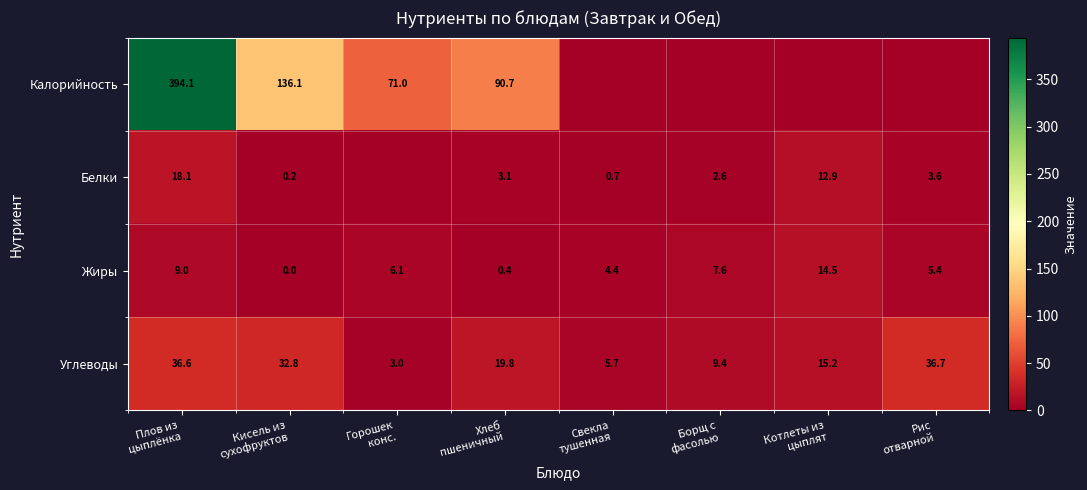

Between Горошек
конс. and Борщ с
фасолью, which is larger?

Горошек
конс.